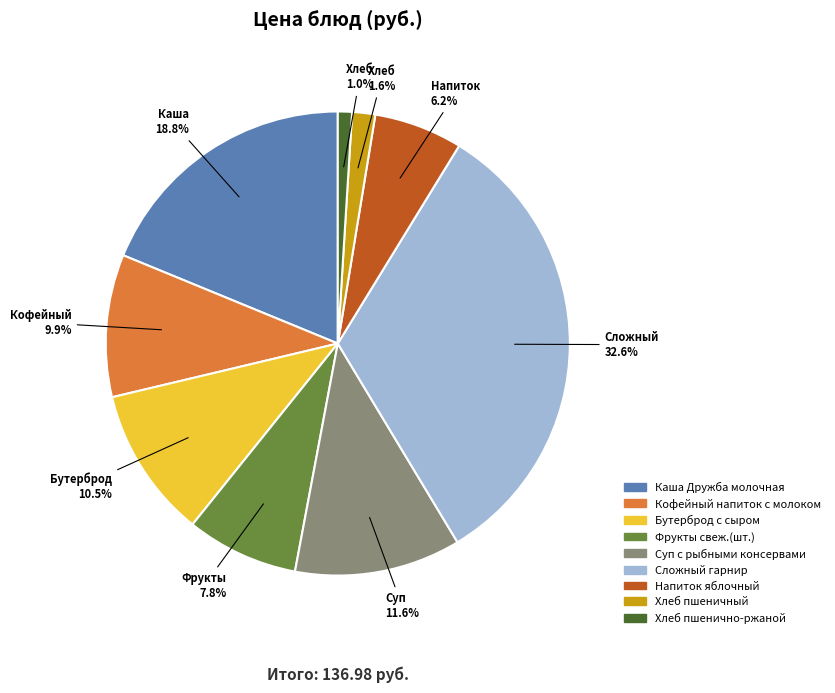

Which slice is the smallest?

Хлеб пшенично-ржаной